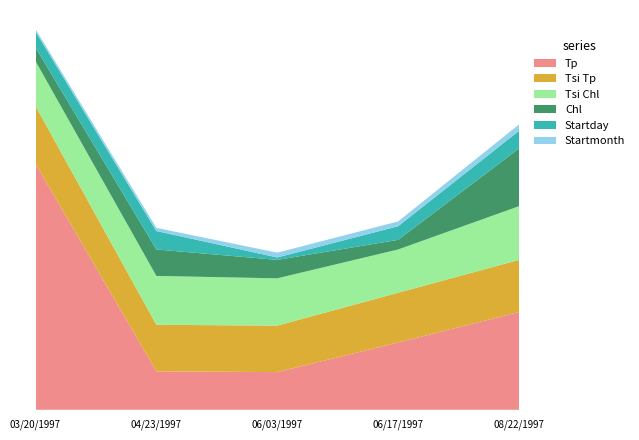

Reading left to right, what are all the values shown in this chart?

Chl: 17	33	23	12	72
Tp: 307	48	47	84	122
Tsi Tp: 72	58	58	62	65
Tsi Chl: 56	61	59	54	67
Startday: 20	23	3	17	22
Startmonth: 3	4	6	6	8